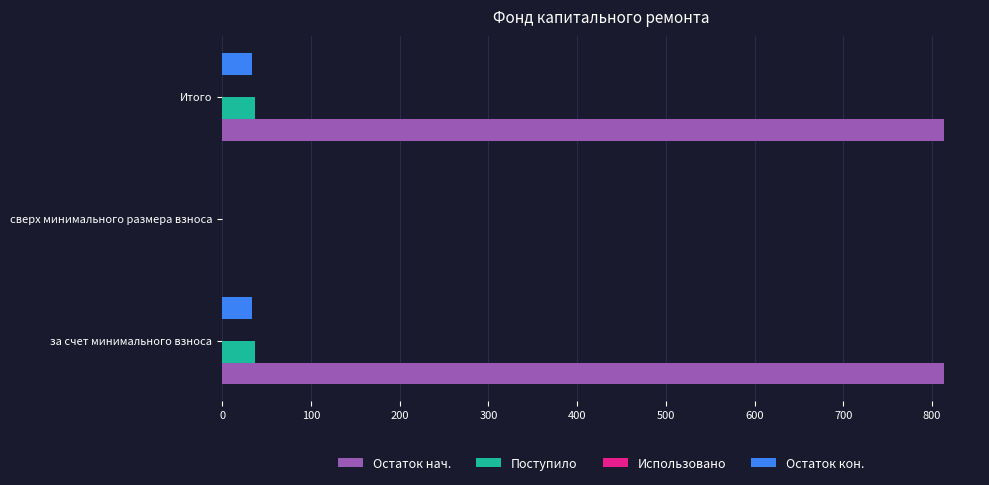

The value of Остаток нач. at сверх минимального размера взноса is 564.9. True or false?

False